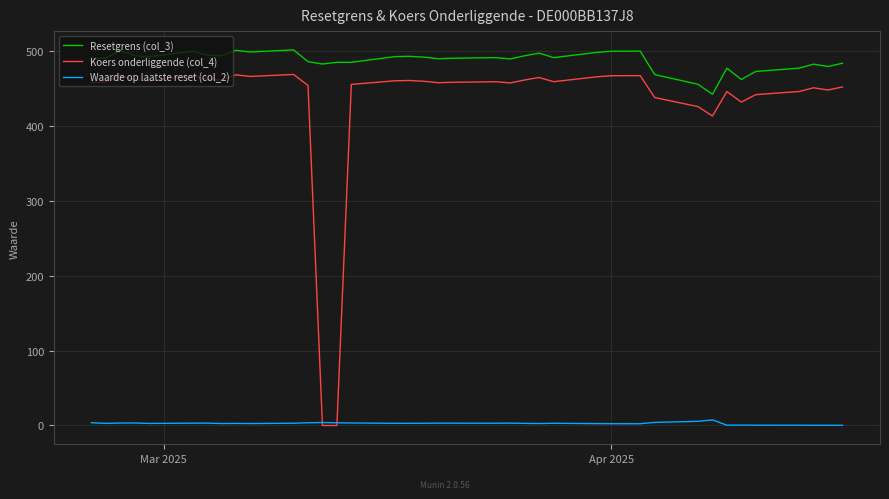

What is the highest value of the Koers onderliggende (col_4) series?

468.8